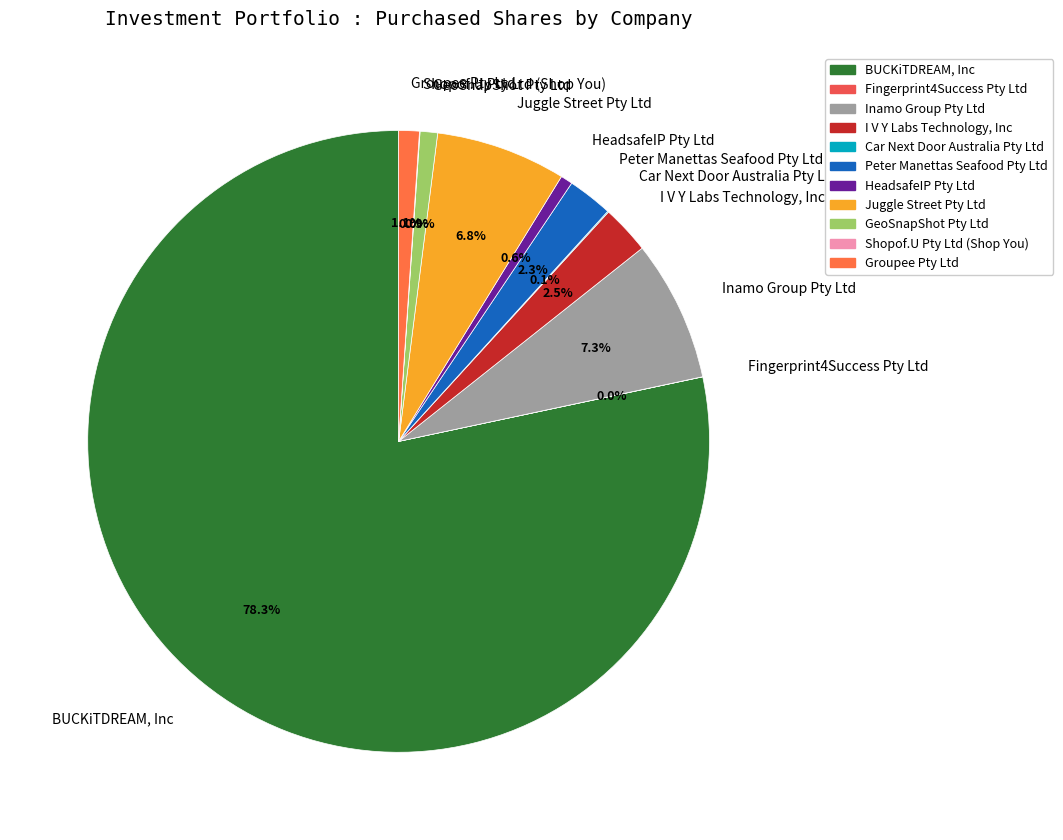

To the nearest percent, what portion does HeadsafeIP Pty Ltd represent?

1%